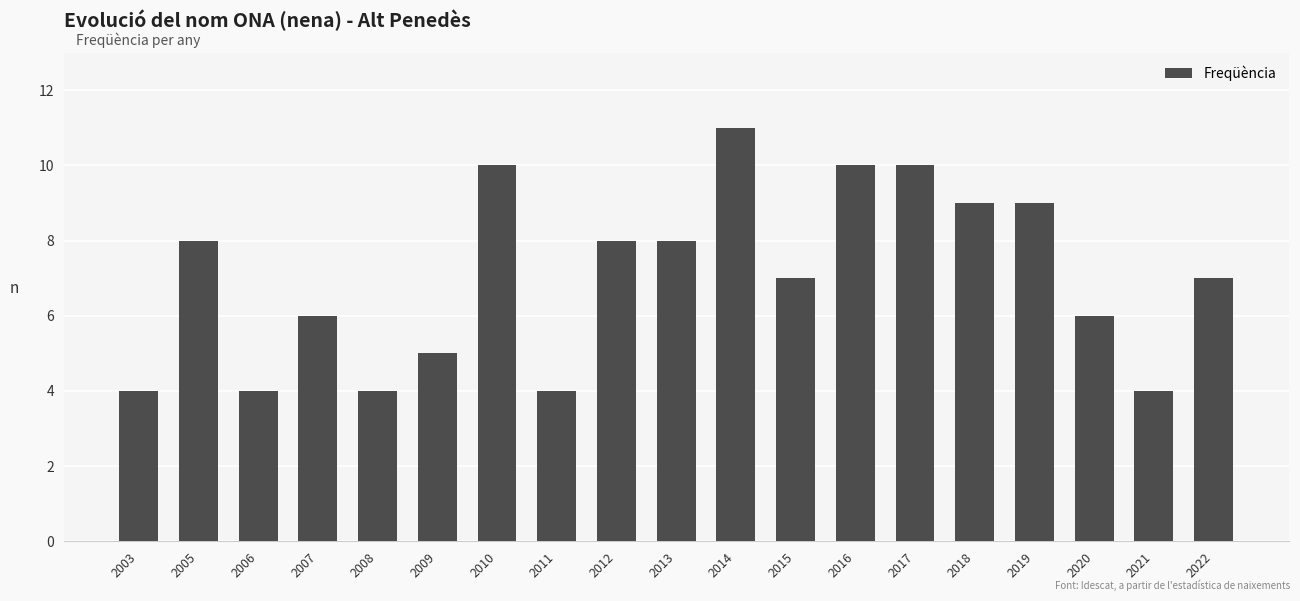

What is the value of the 12th bar from the left?

7